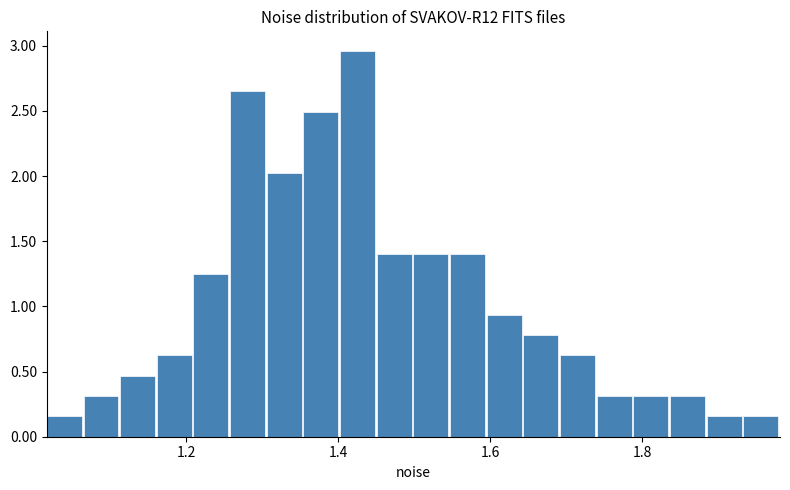

Read against the x-axis, roughly where is the centre of the tallest bar?

1.42